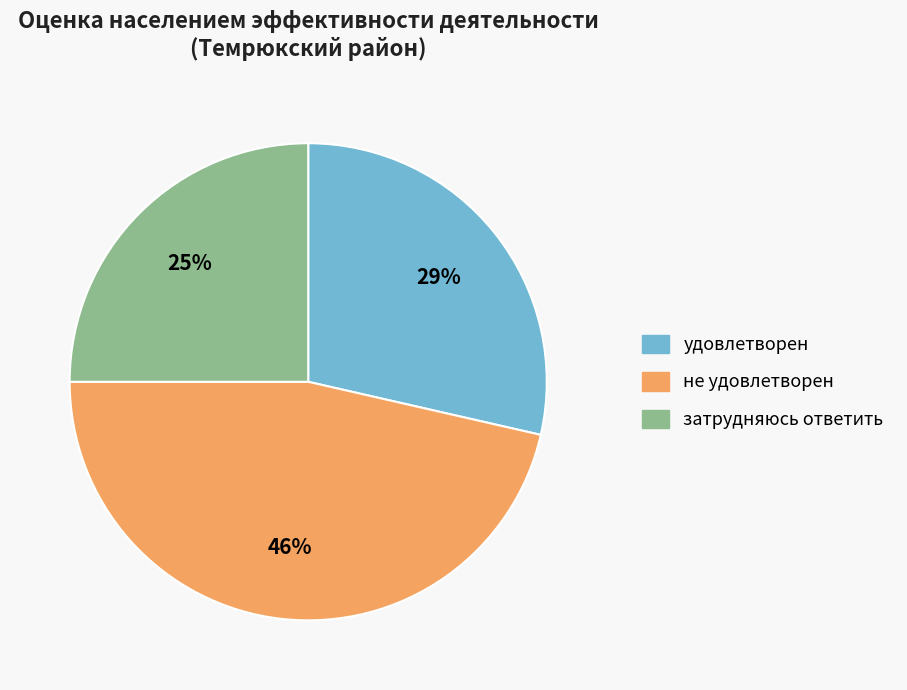

Do не удовлетворен and затрудняюсь ответить together represent more than half of the pie?

Yes